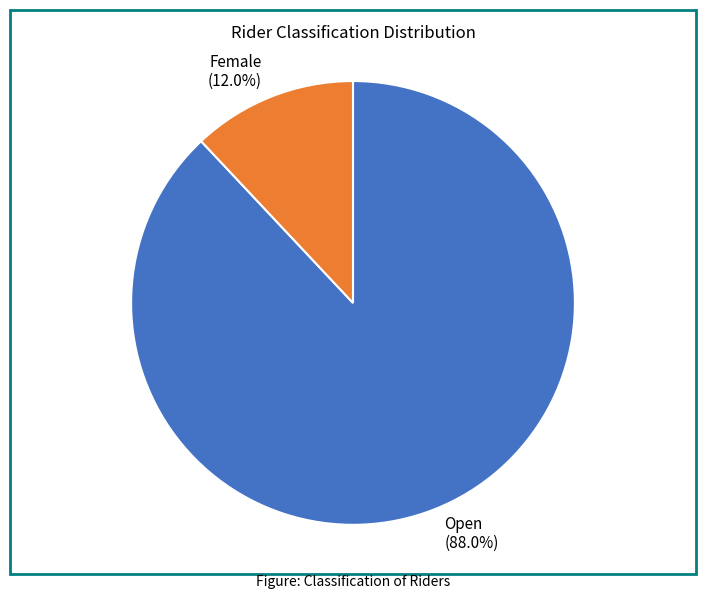

Is there any slice that represents more than half of the pie?

Yes